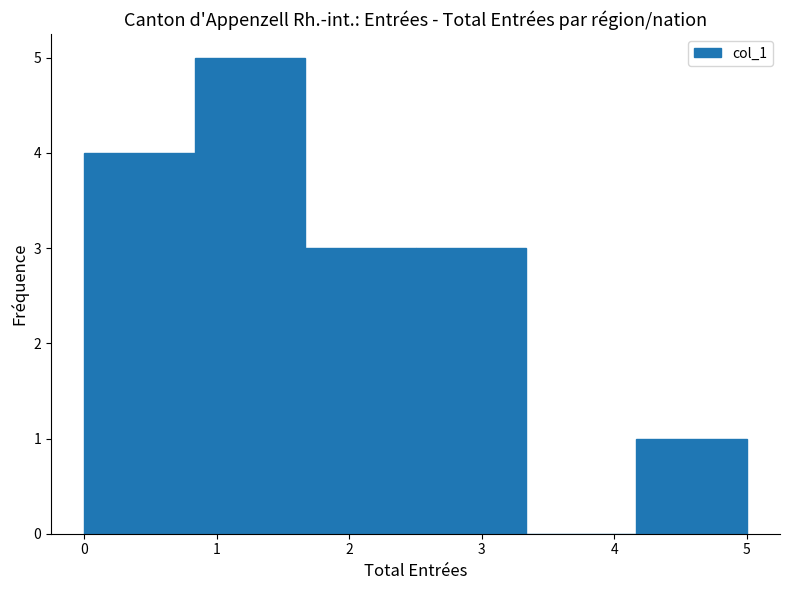

Reading left to right, list every bar in this chart as the range it spans on the x-axis followed by its height. Neither the bar edges nor the heights are printed on the chart, so give them approximately, as read against the axes.

0.0 to 0.8: 4
0.8 to 1.7: 5
1.7 to 2.5: 3
2.5 to 3.3: 3
3.3 to 4.2: 0
4.2 to 5.0: 1